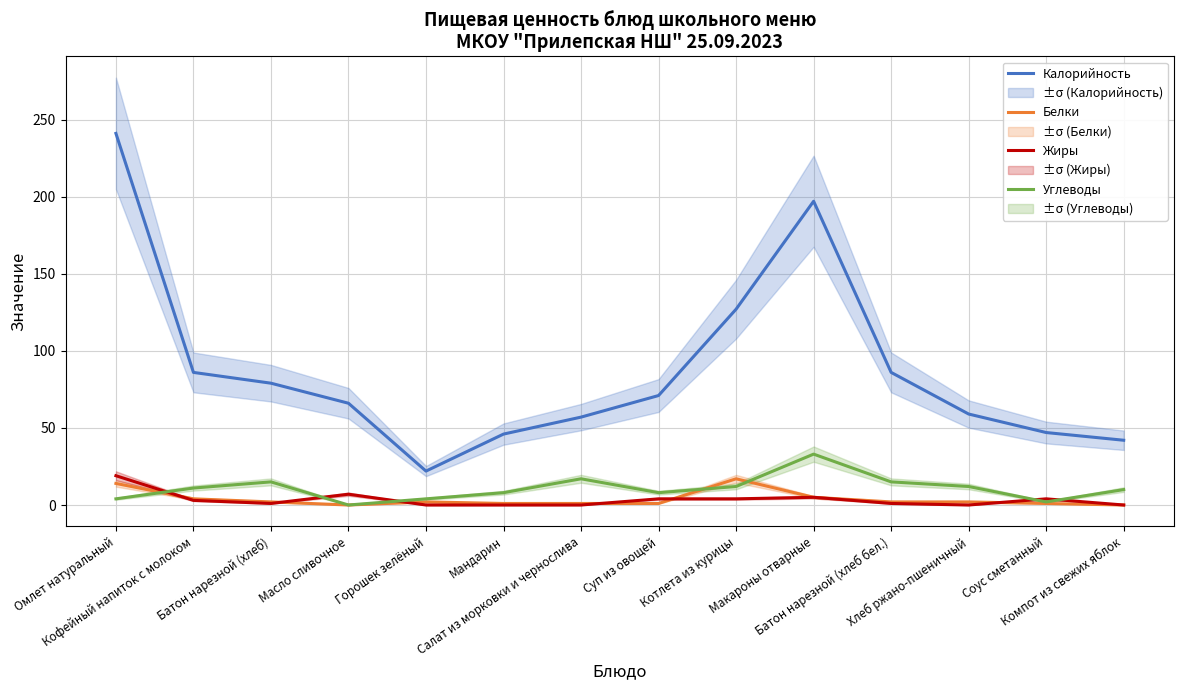

Which series has the widest spread of values?

Калорийность